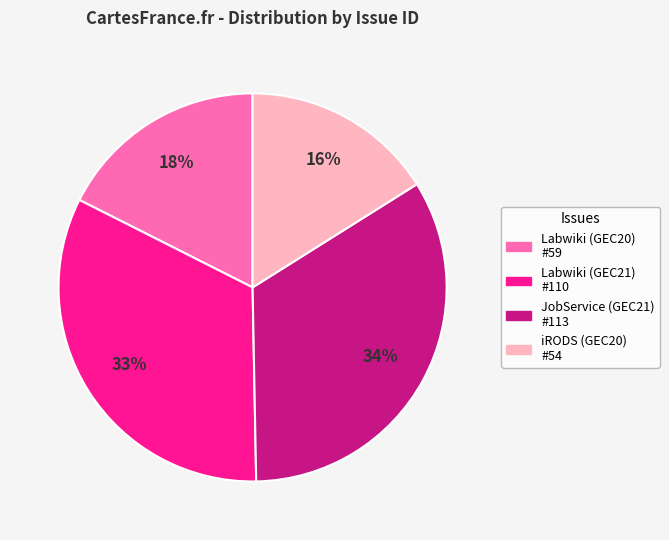

To the nearest percent, what is the difference between the Labwiki (GEC21) #110 and Labwiki (GEC20) #59 slice percentages?

15%